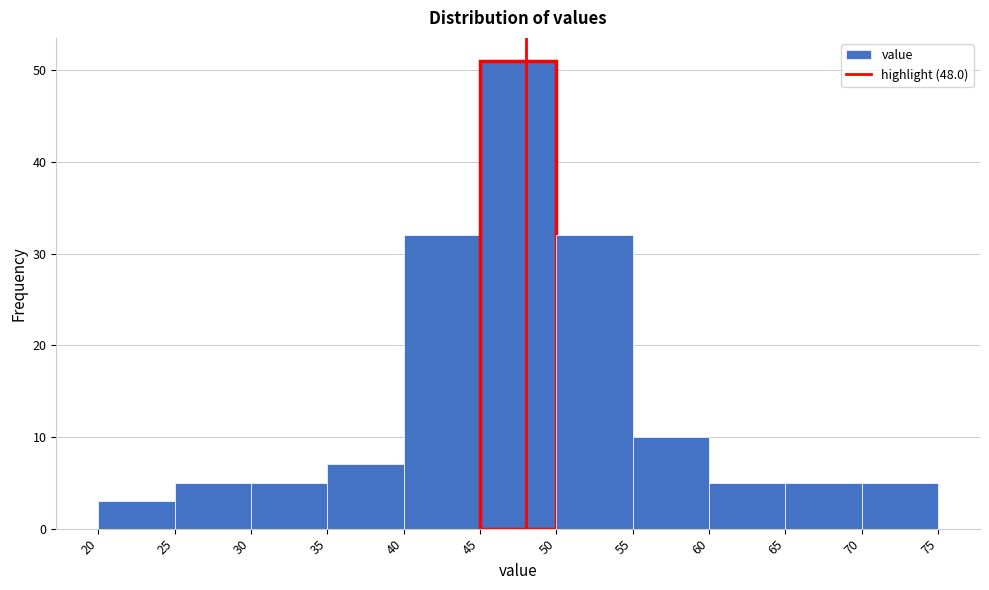

Reading left to right, list every bar in this chart as the range it spans on the x-axis followed by its height. The values are not printed on the chart, so give them approximately, as read against the axis.

20 to 25: 3
25 to 30: 5
30 to 35: 5
35 to 40: 7
40 to 45: 32
45 to 50: 51
50 to 55: 32
55 to 60: 10
60 to 65: 5
65 to 70: 5
70 to 75: 5